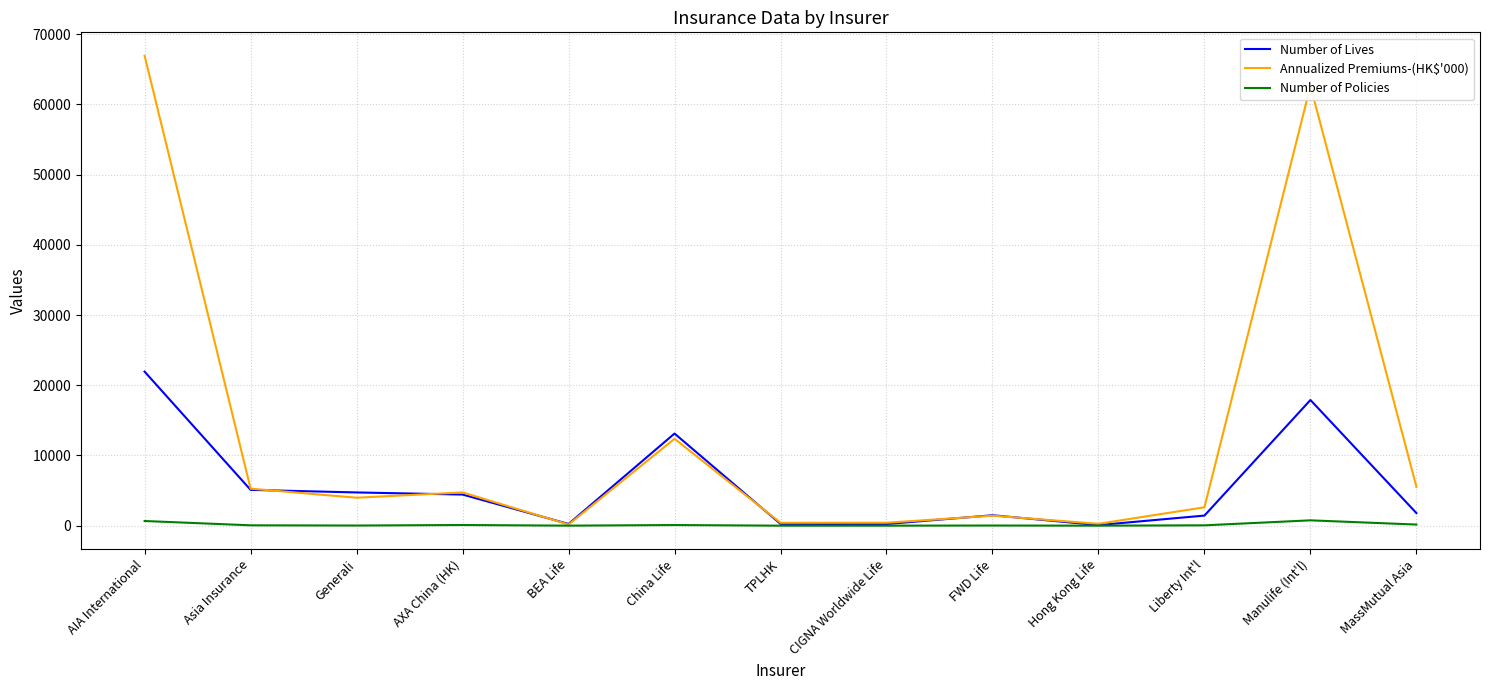

Is the value of Annualized Premiums-(HK$'000) at China Life greater than the value of Number of Policies at Manulife (Int'l)?

Yes